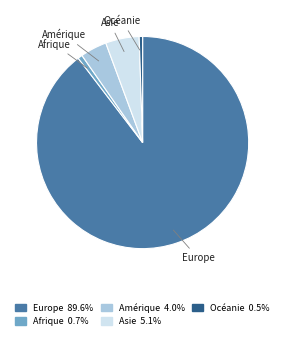

Is there a majority slice in this chart?

Yes